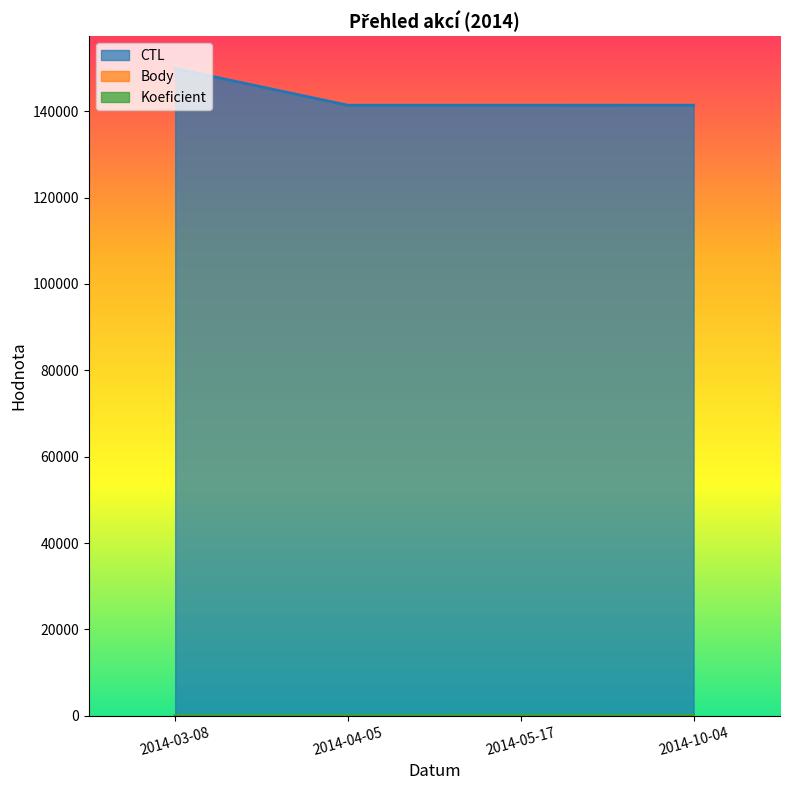

Is it true that Koeficient equals 4 at 2014-10-04?

True